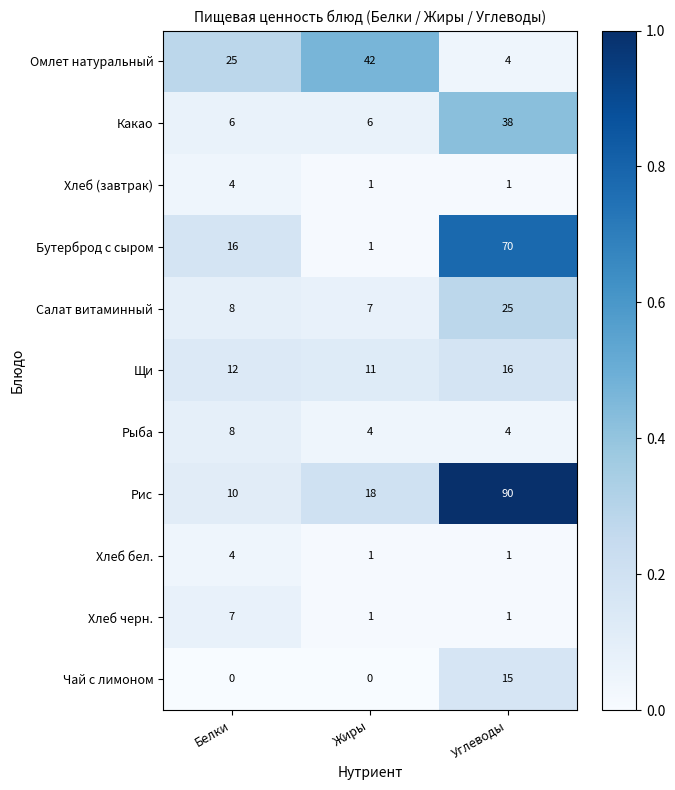

Which series has the widest spread of values?

Рис